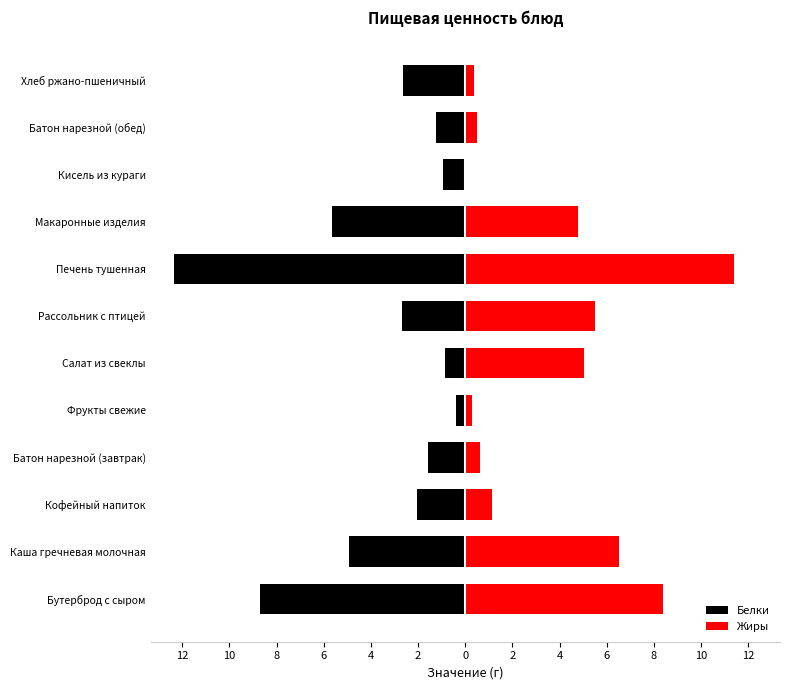

Rank the series by their average value, from highest to lowest.

Жиры, Белки